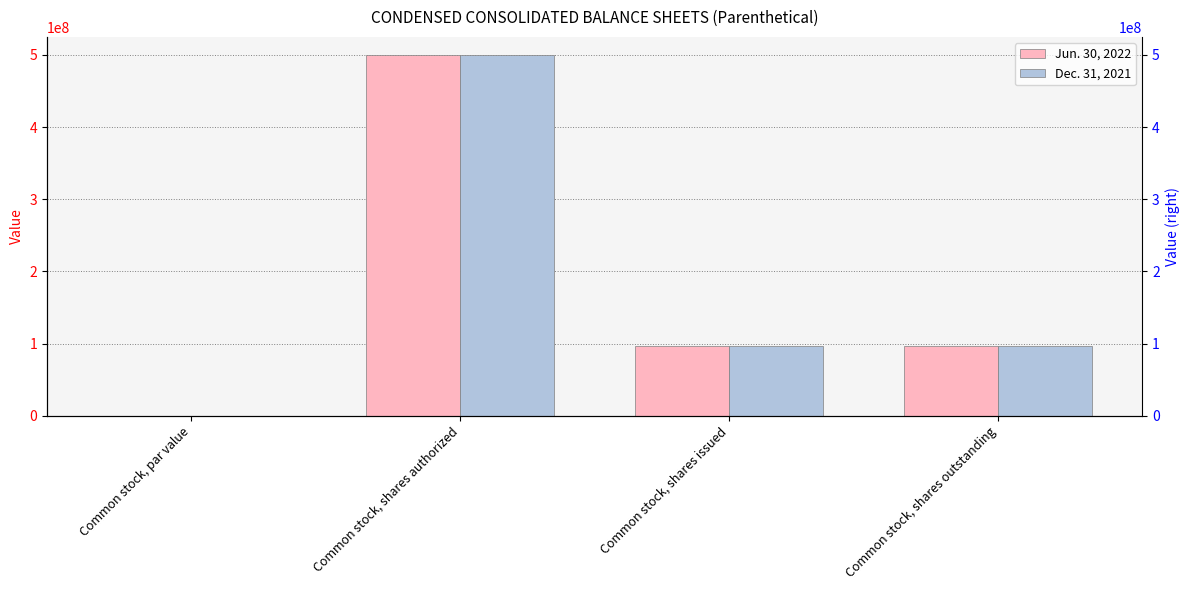

What are all the series names shown in the legend?

Jun. 30, 2022, Dec. 31, 2021